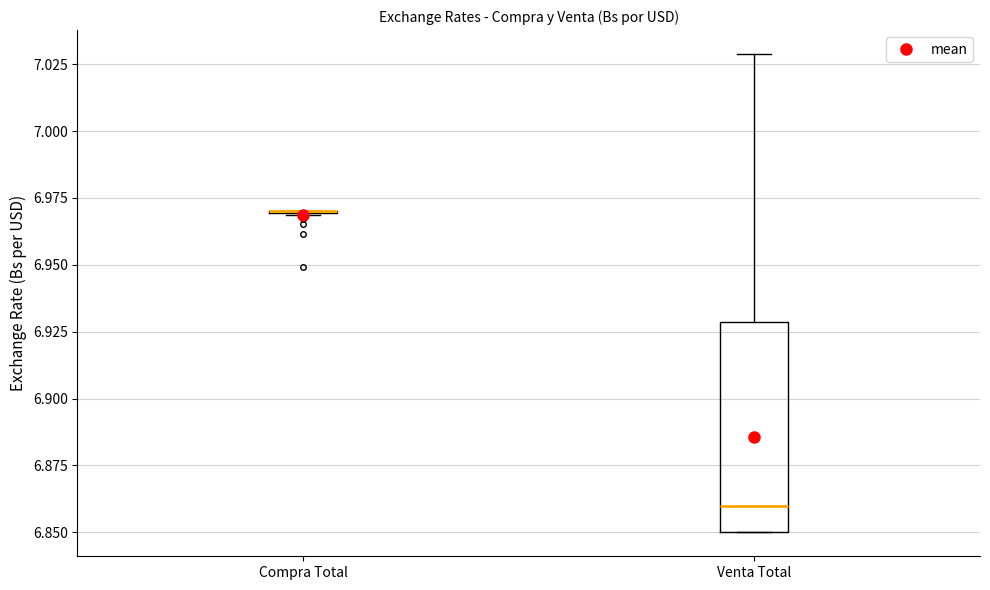

Reading left to right, read every box against the y-axis: the position of its median line, the range the box covers, and the ends of its whiskers. The values are not printed on the chart, so give them approximately, as read against the axis.

Compra Total: box collapsed to a line at 6.97, whiskers 6.97 to 6.97
Venta Total: median 6.86, box 6.85 to 6.93, whiskers 6.85 to 7.03